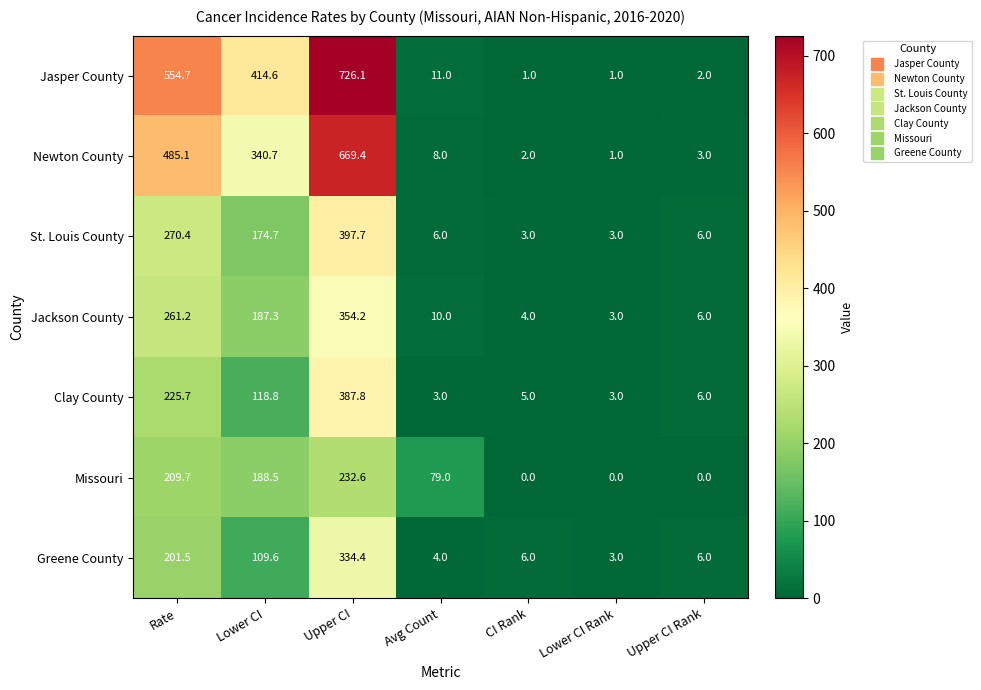

What is the average value of the Clay County series?

107.0